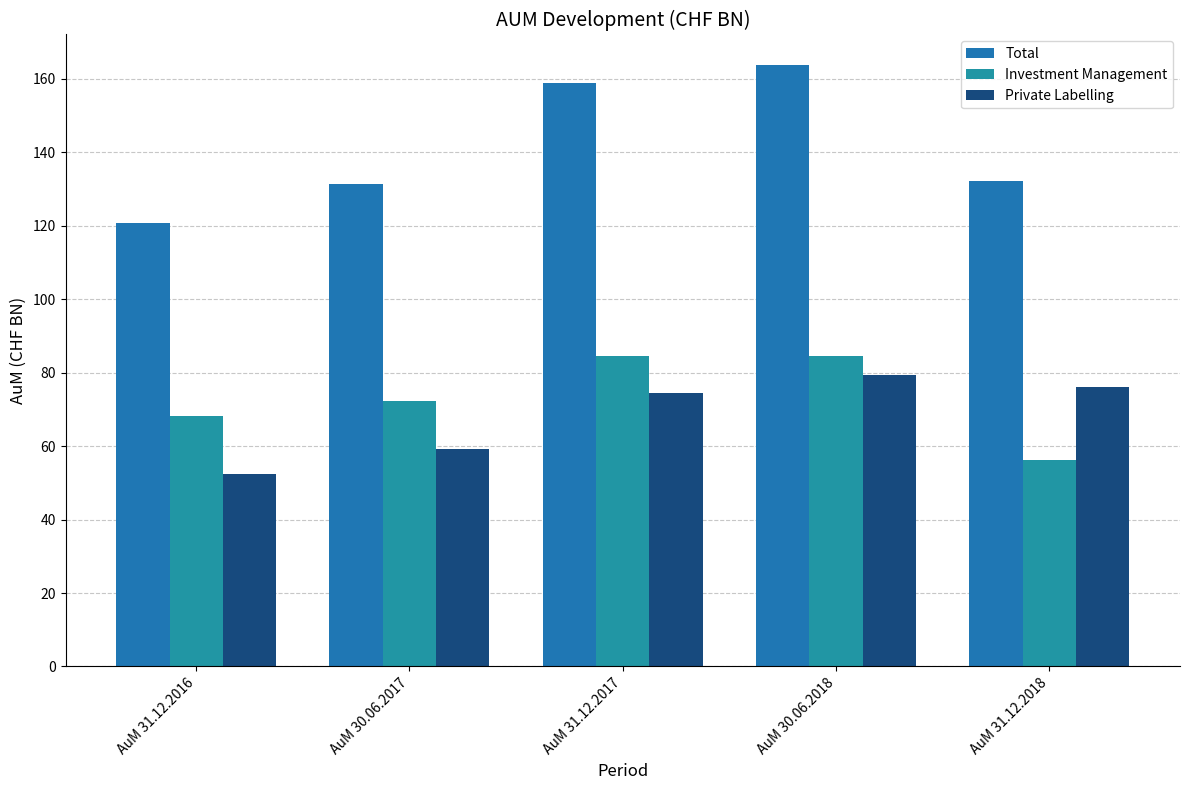

Are the bars horizontal?

No